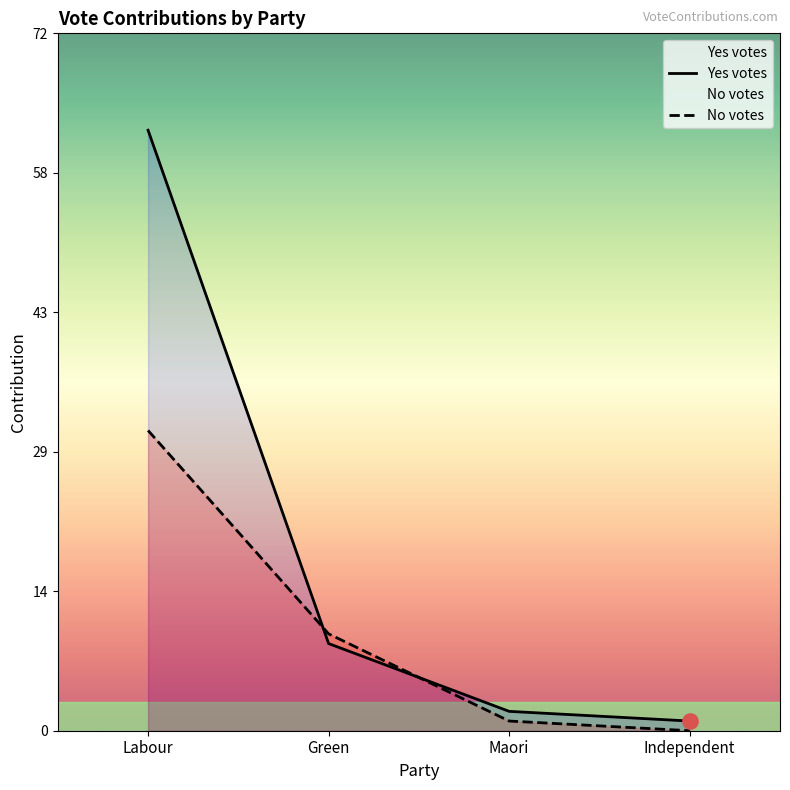

Which series reaches the maximum Y coordinate?

Yes votes